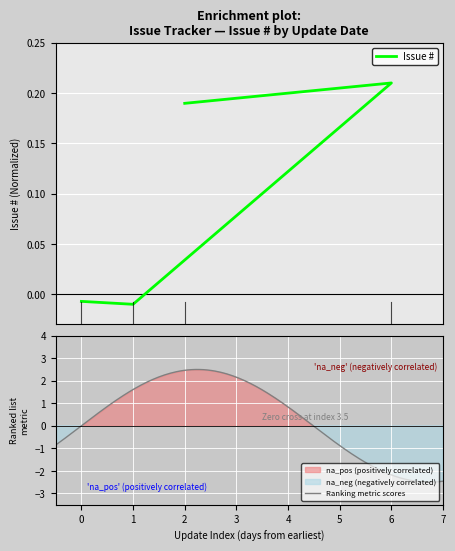

Count the number of data series in this chart.

1